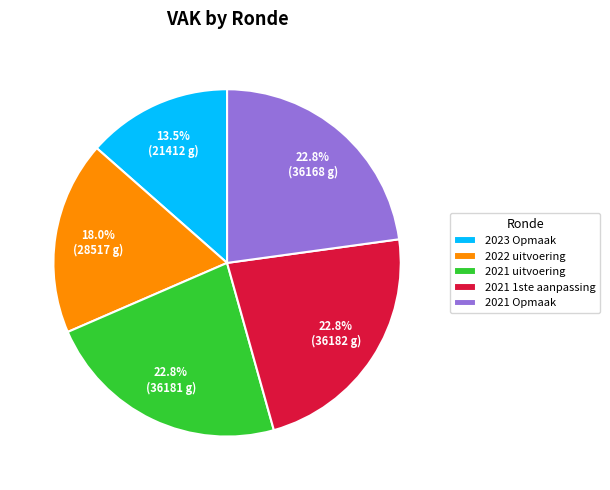

Combined, what portion of the pie is 2023 Opmaak and 2022 uitvoering?

31.5%